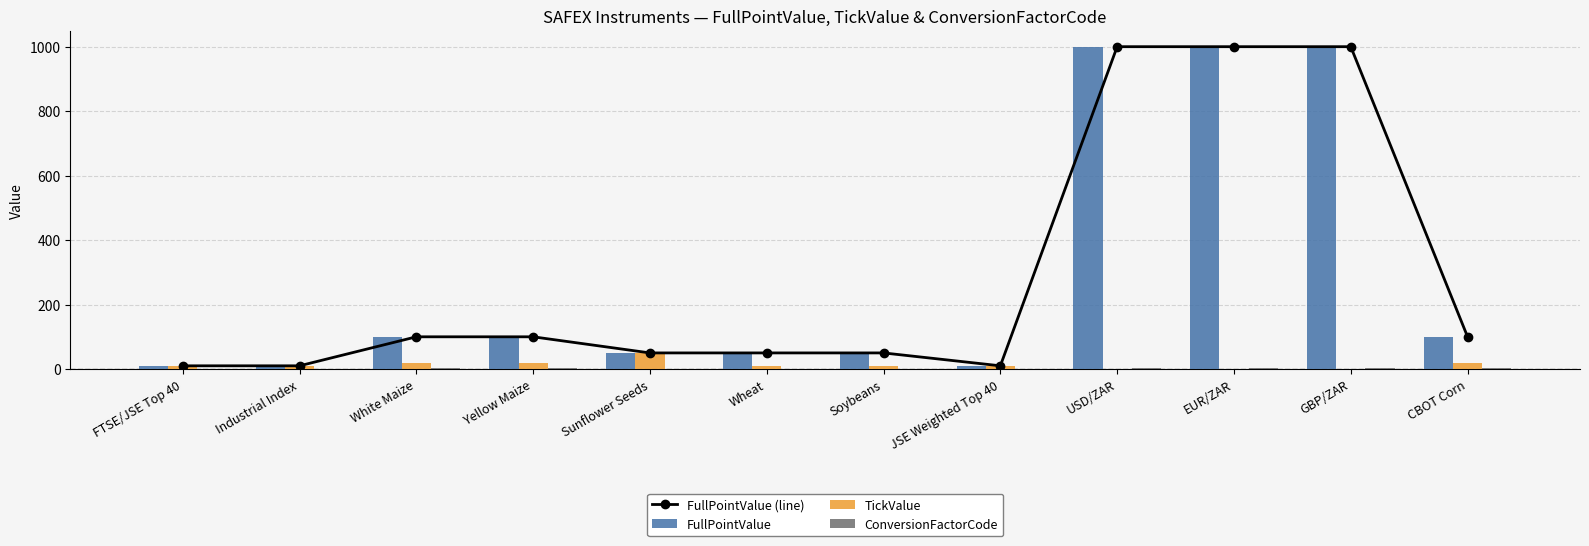

The FullPointValue series shows 1000.0 at USD/ZAR. True or false?

True